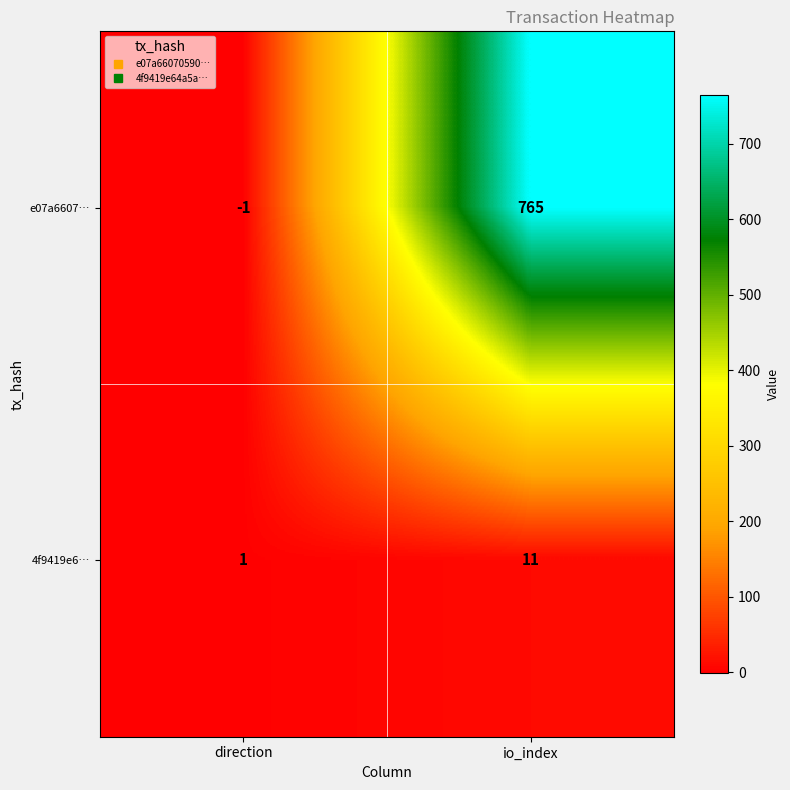

At which category is the sum across all series the highest?

io_index